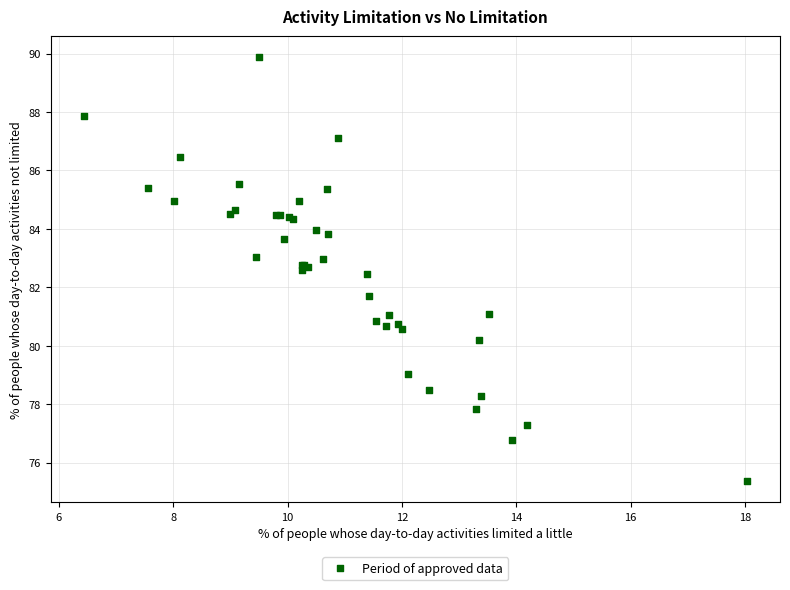

What Y value in the scatter plot is closest to 82?

81.7